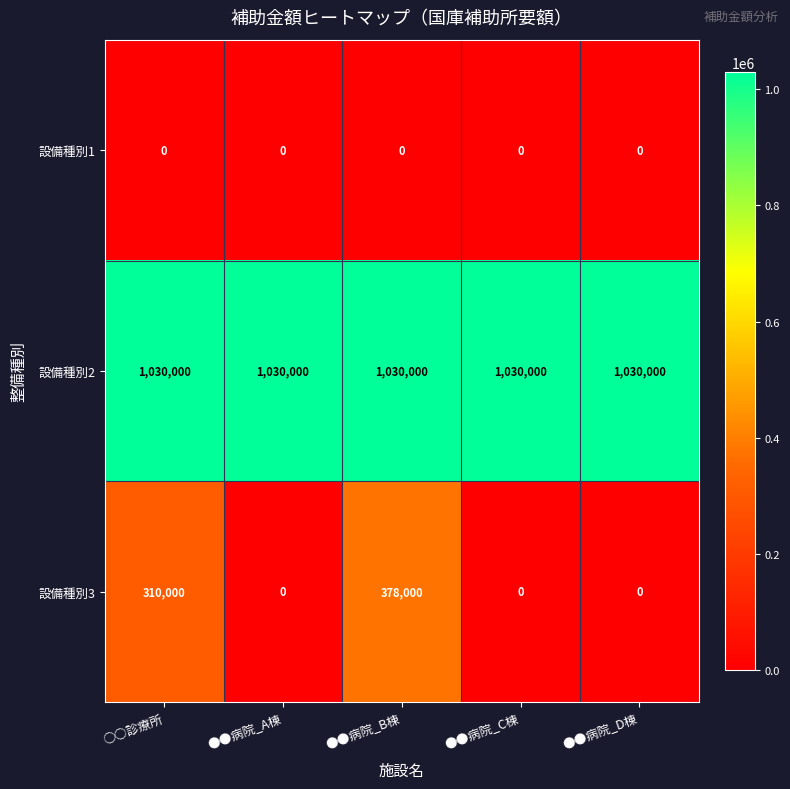

What value does the 設備種別2 series have at ●●病院_C棟?

1030000